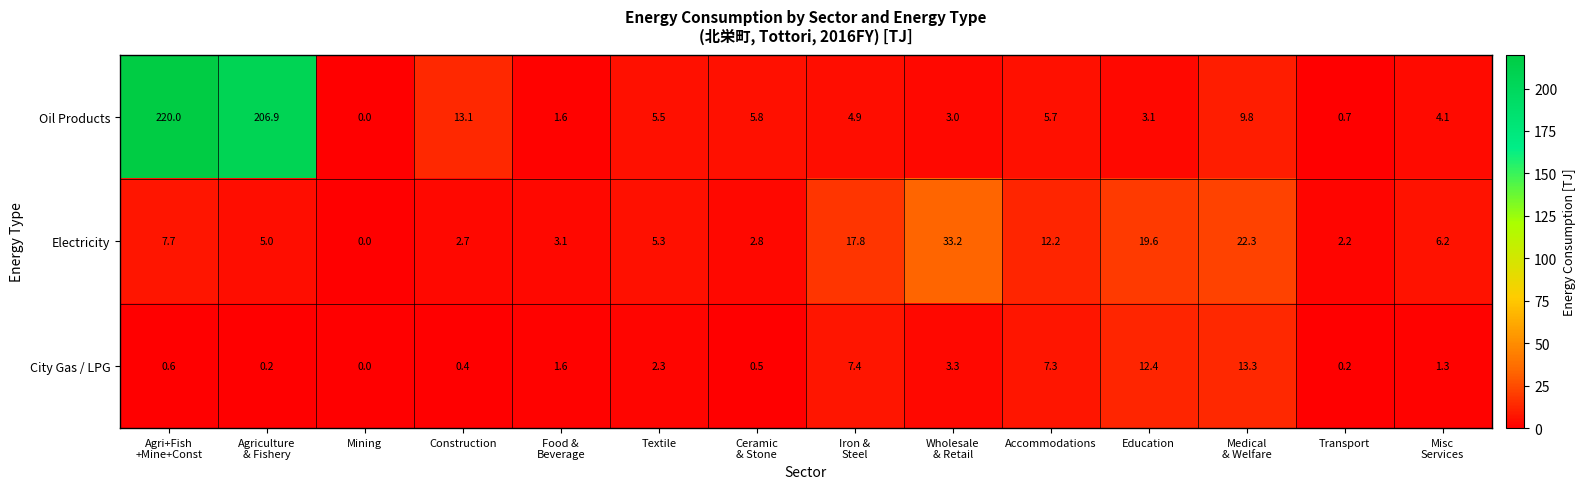

How many distinct data groups are displayed?

3